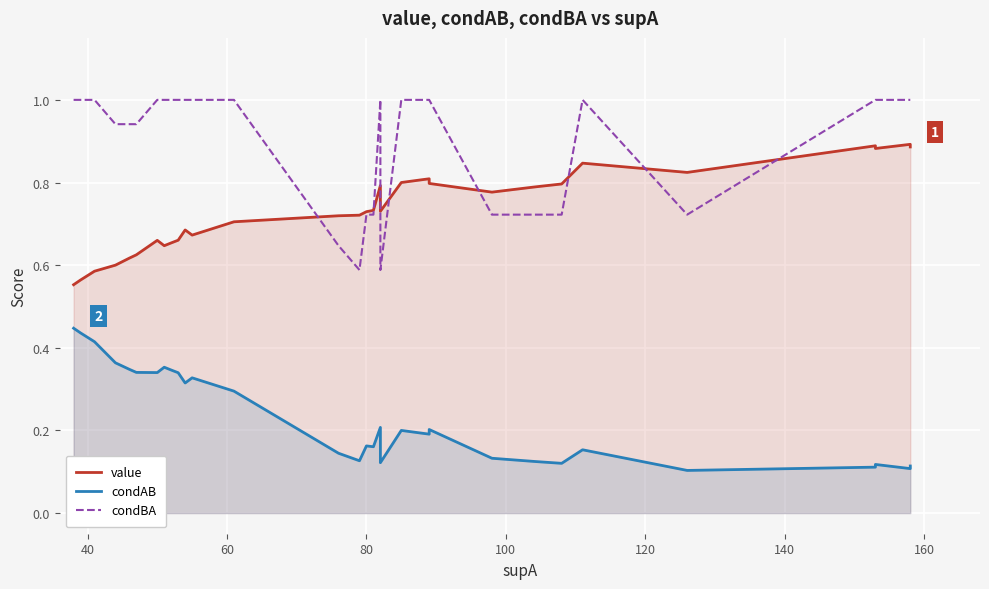

What is the difference between the second highest and minimum values in the condBA series?

0.4